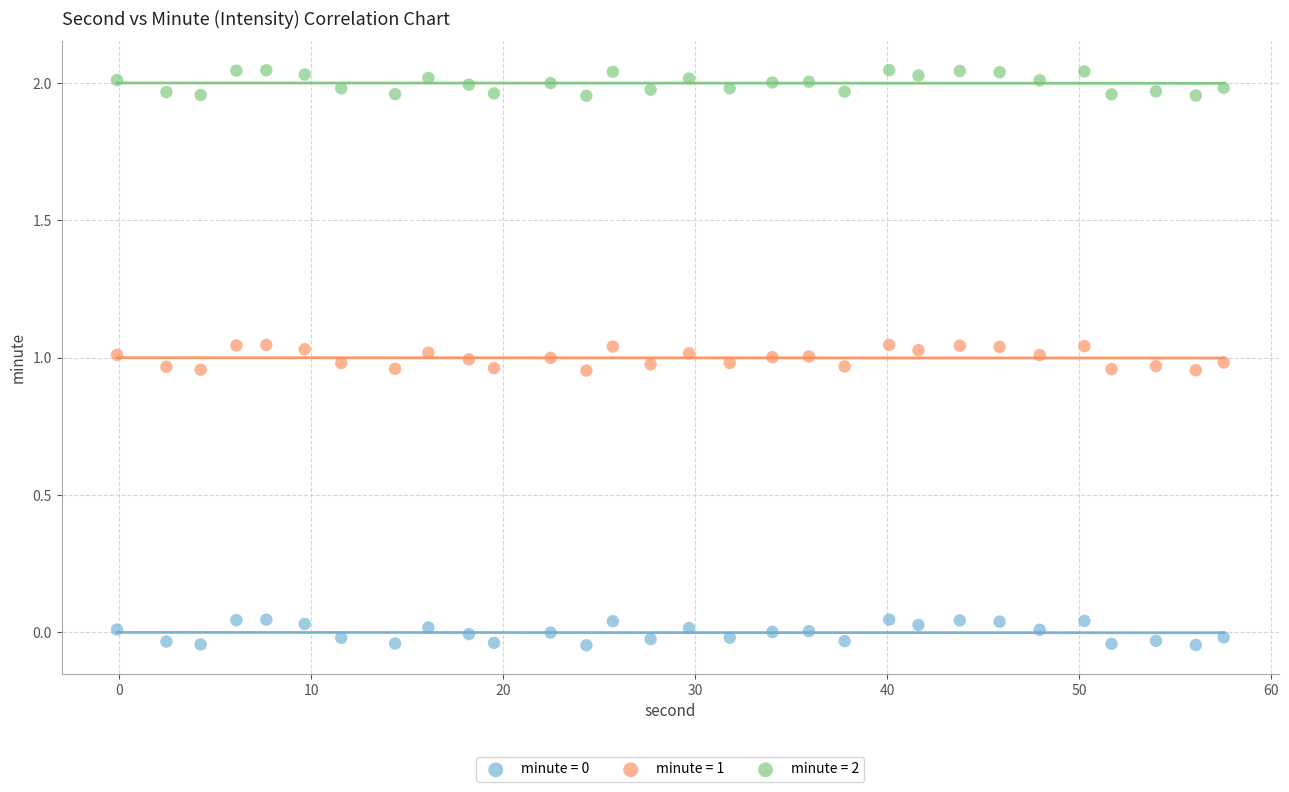

What is the X range (max minus min) for the scatter plot?

57.7